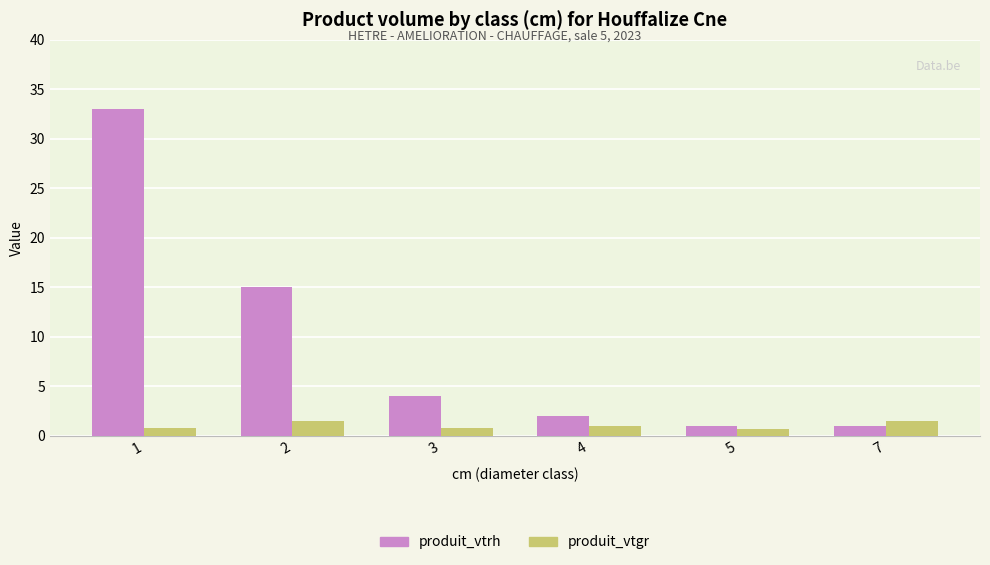

Count the number of data series in this chart.

2